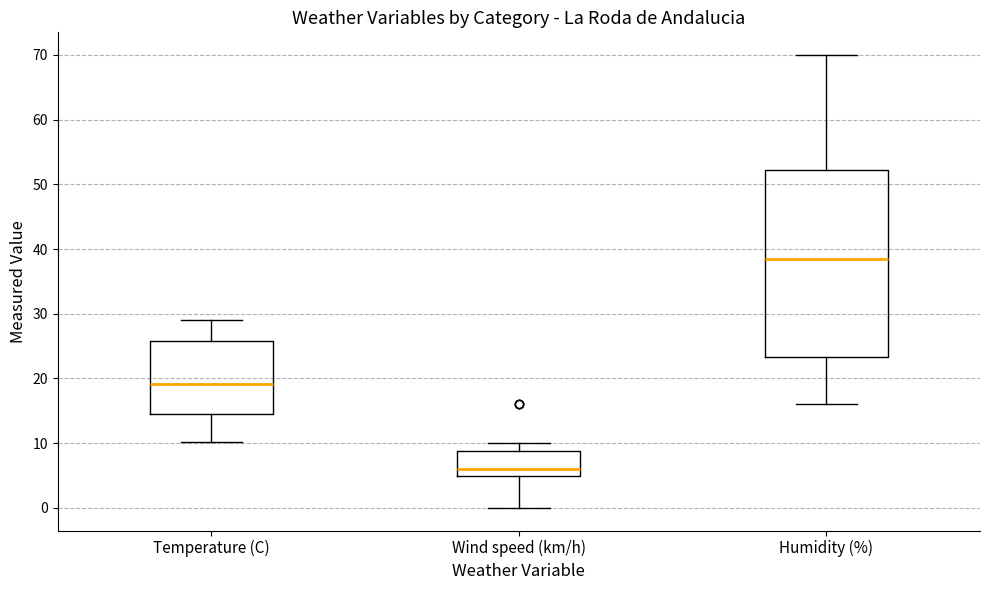

Which box is the tallest, from its lower edge to its upper edge?

Humidity (%)